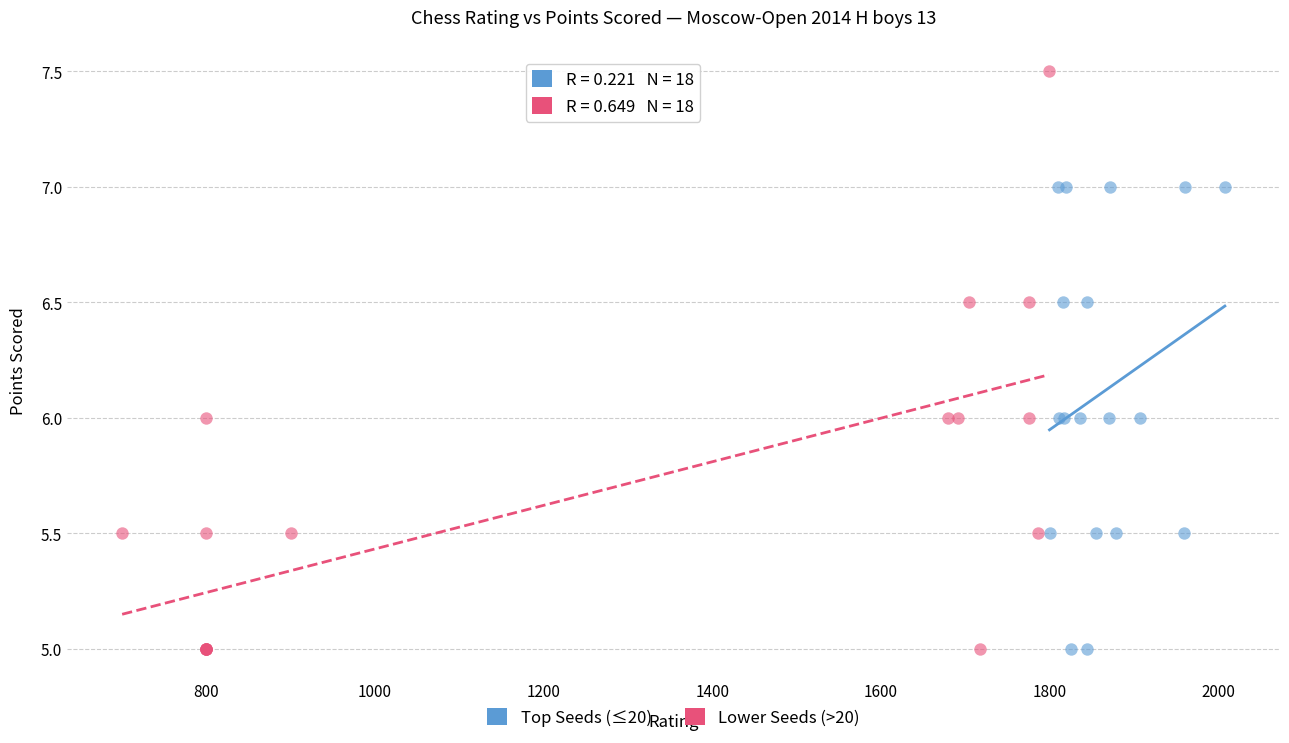

Which series reaches the maximum Y coordinate?

Lower Seeds (>20)